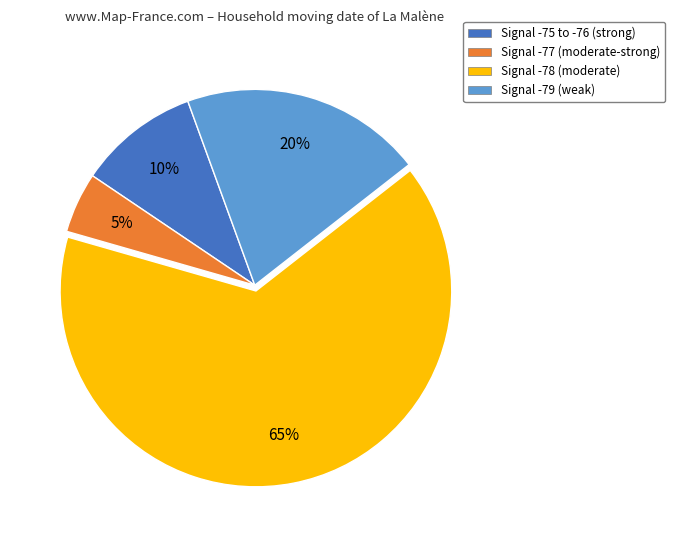

Does any single category account for the majority?

Yes